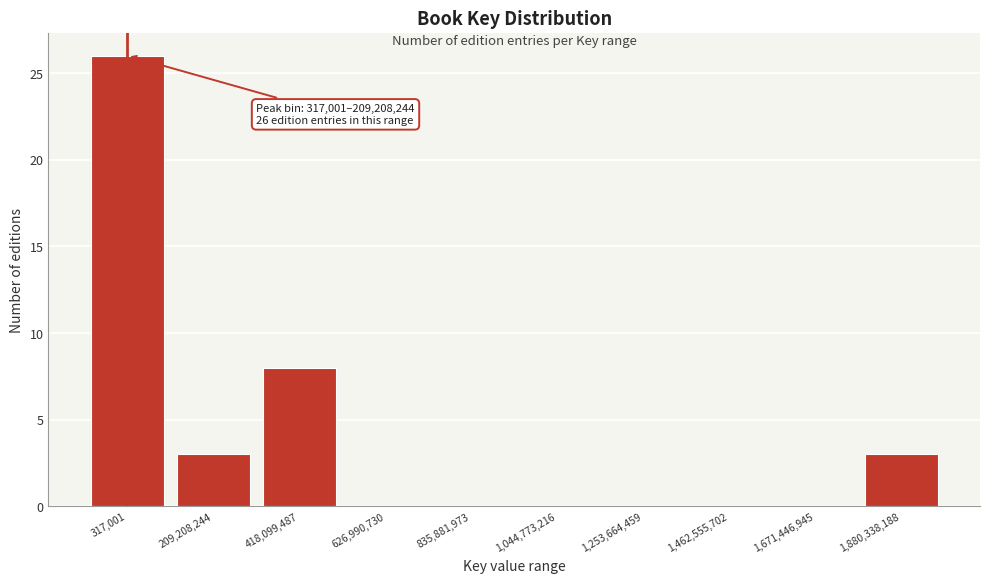

Reading right to left, transcribe all the data shown in this chart.

1,880,338,188=3	1,671,446,945=0	1,462,555,702=0	1,253,664,459=0	1,044,773,216=0	835,881,973=0	626,990,730=0	418,099,487=8	209,208,244=3	317,001=26